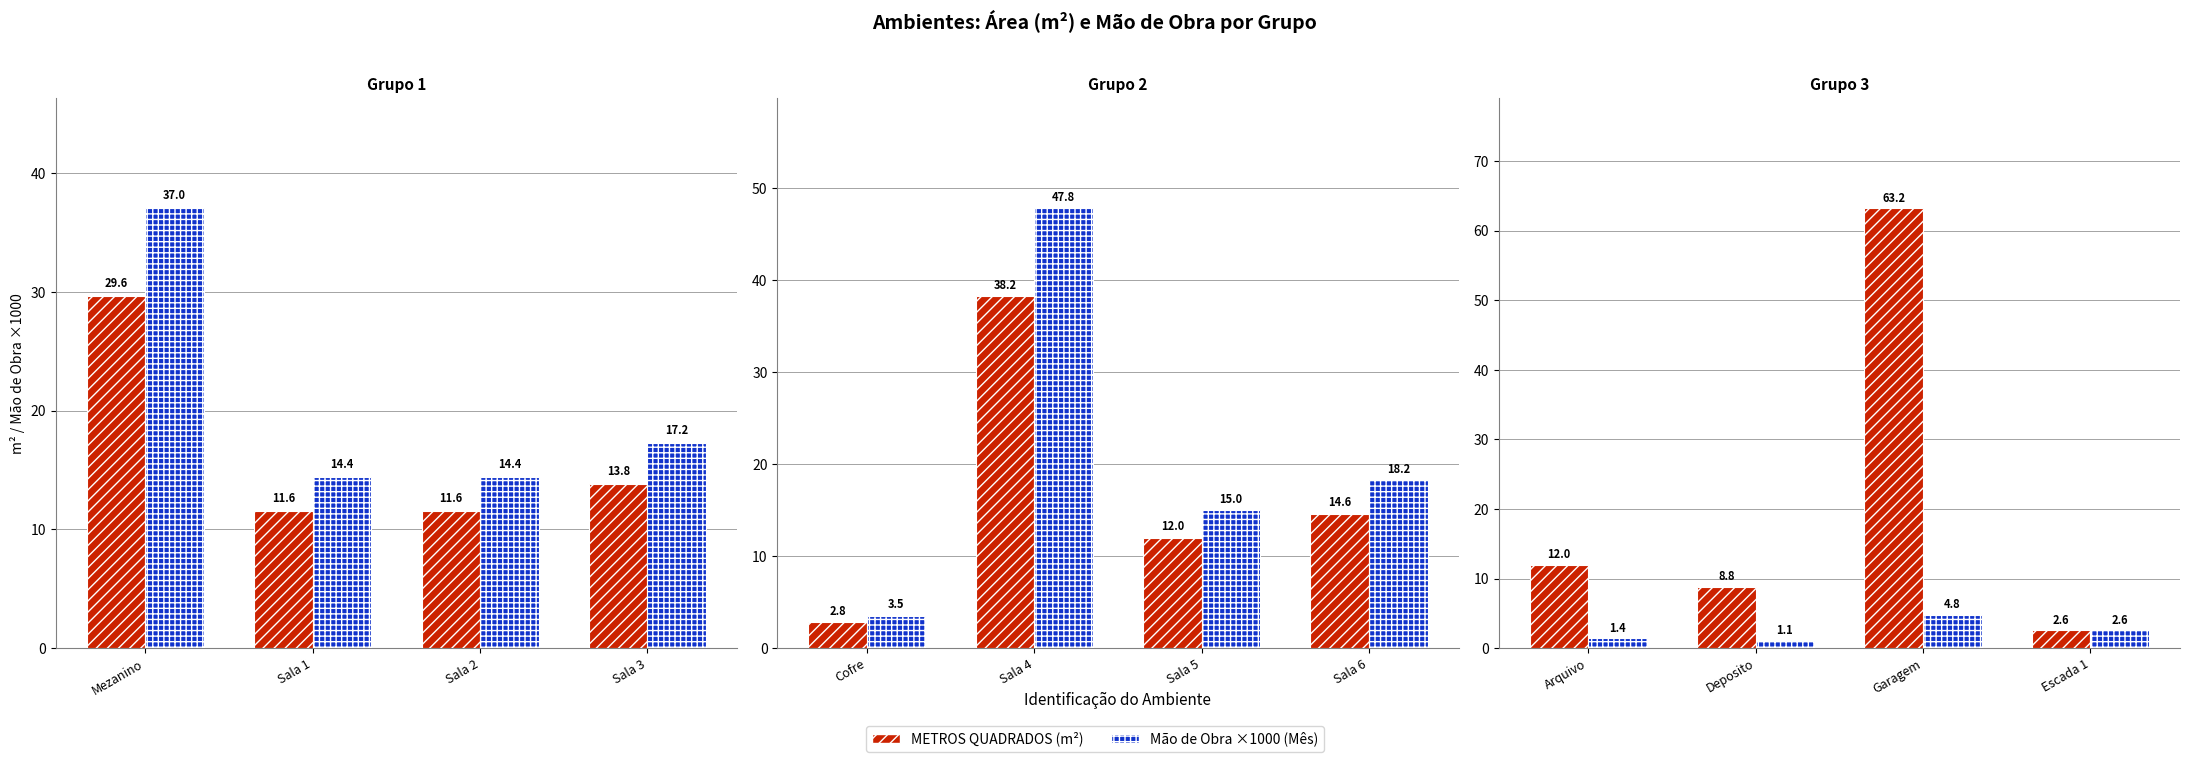

What is the label of the 2nd bar from the left?

Deposito